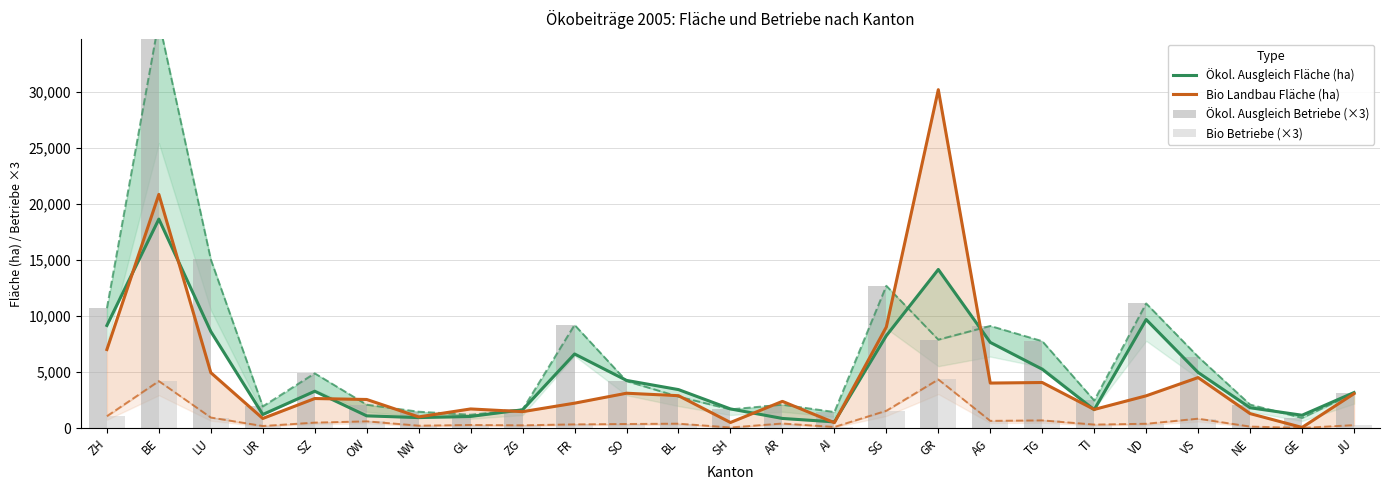

What is the difference between the maximum and second lowest values in the Bio Betriebe (×3) series?

4281.0